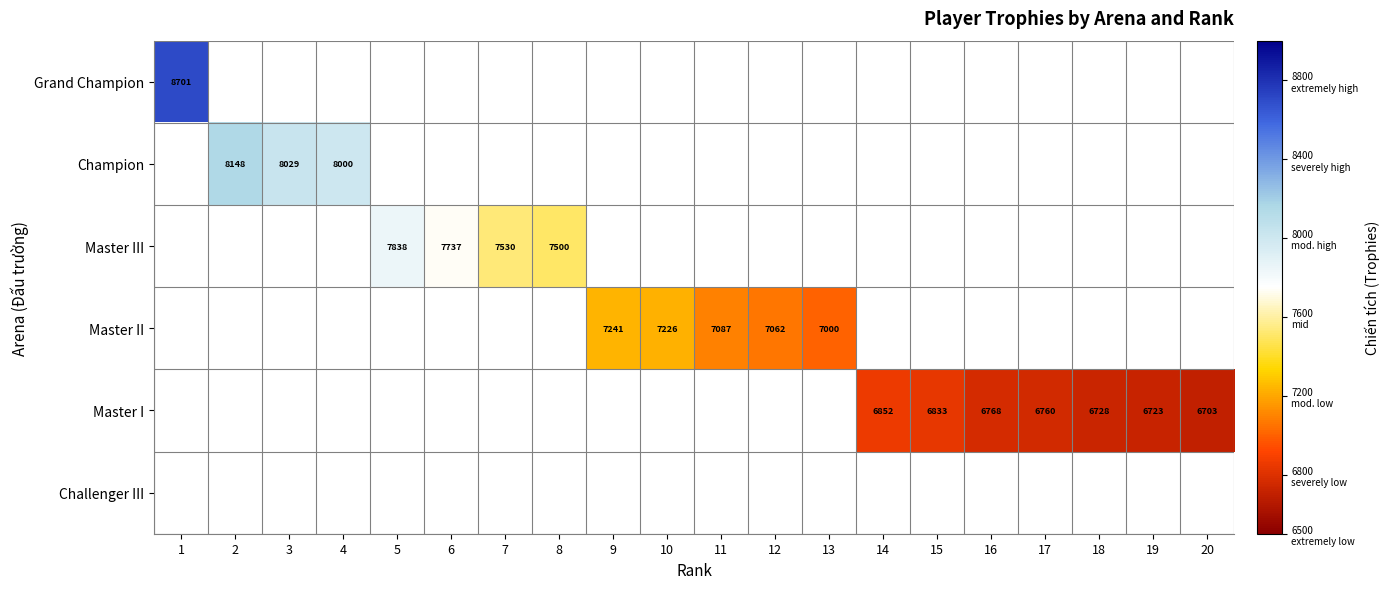

The Master II series shows 7000 at 13. True or false?

True